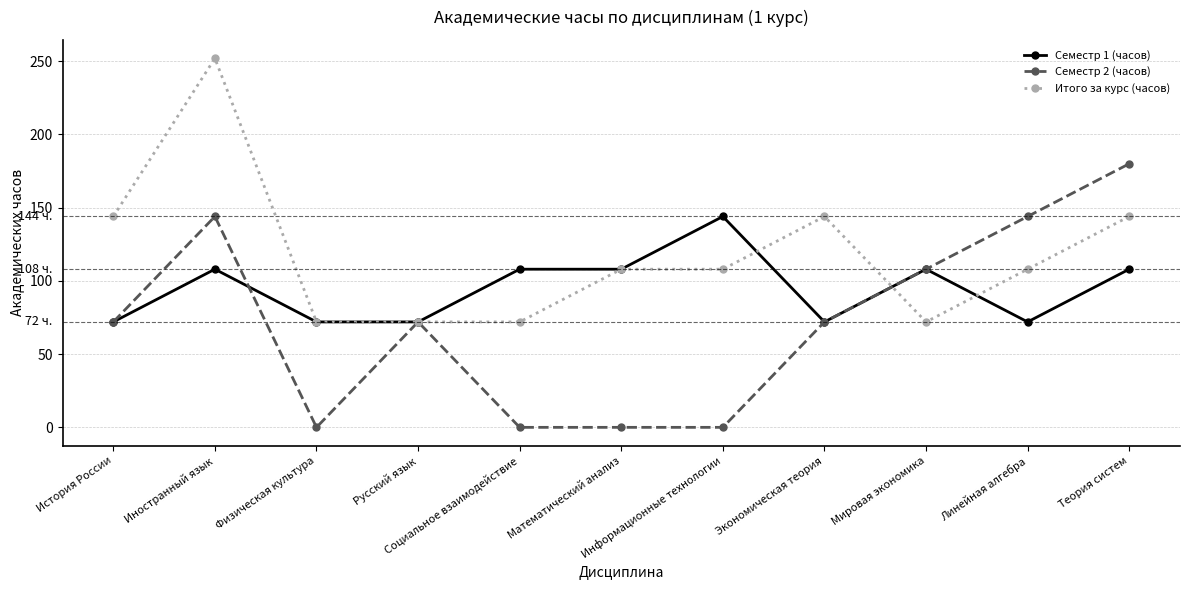

True or false: Семестр 1 (часов) has more than 2 interior local peaks.

True